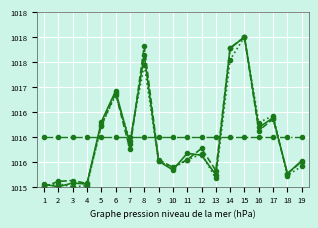

What is the total value across all series at 7?

4063.5